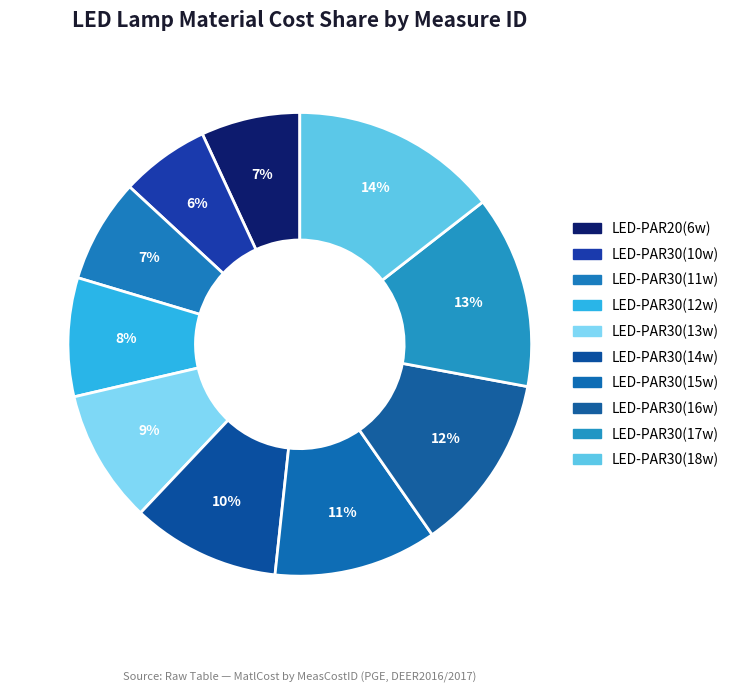

To the nearest percent, what is the difference between the largest and smallest slice percentages?

8%